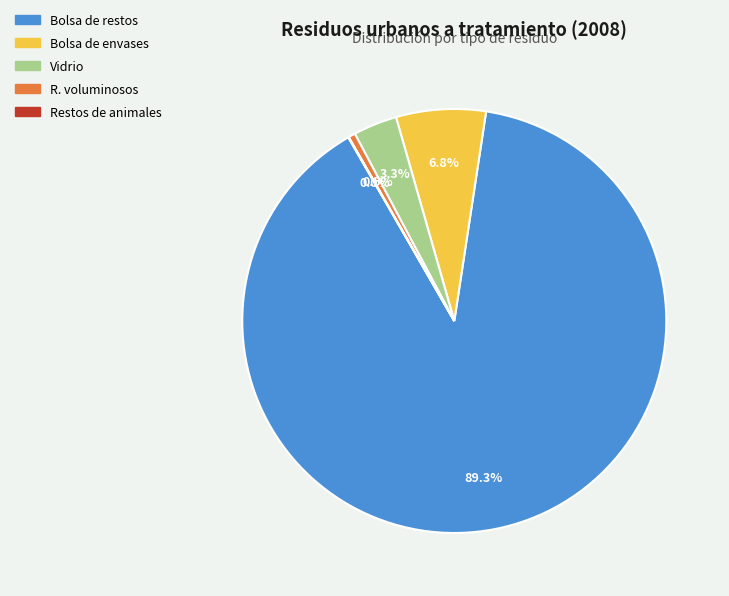

Which slice is the largest?

Bolsa de restos